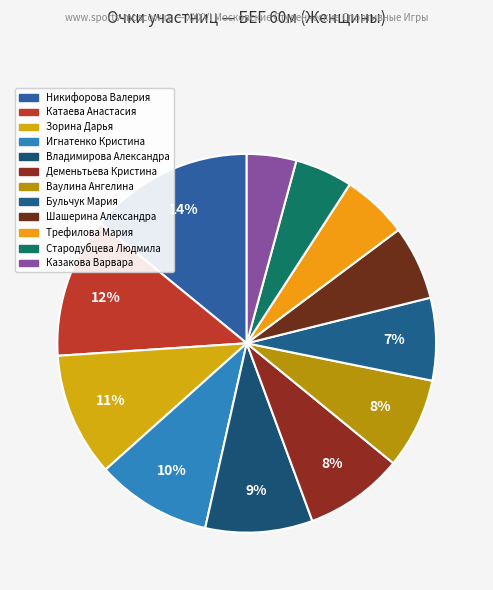

What is the change in value from Деменьтьева Кристина to Бульчук Мария?

-2